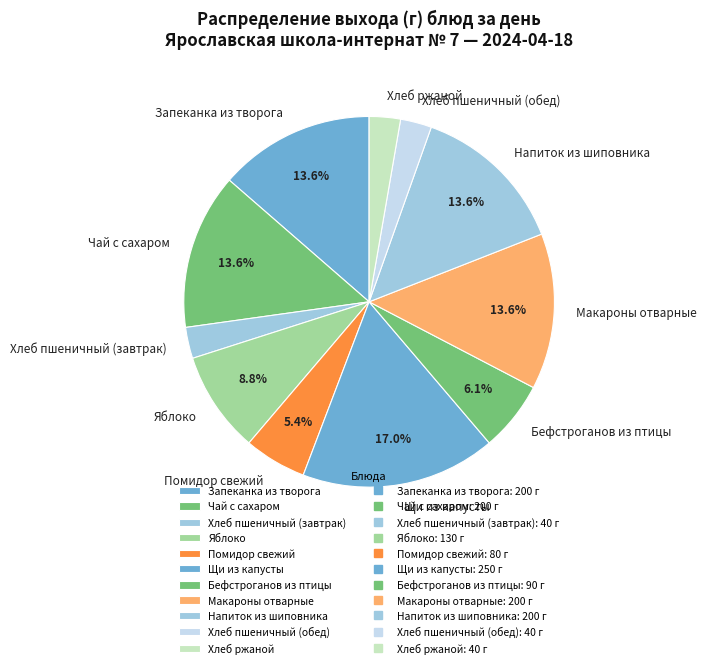

Approximately how many times larger is the value at Хлеб пшеничный (завтрак) compared to Яблоко?

0.3